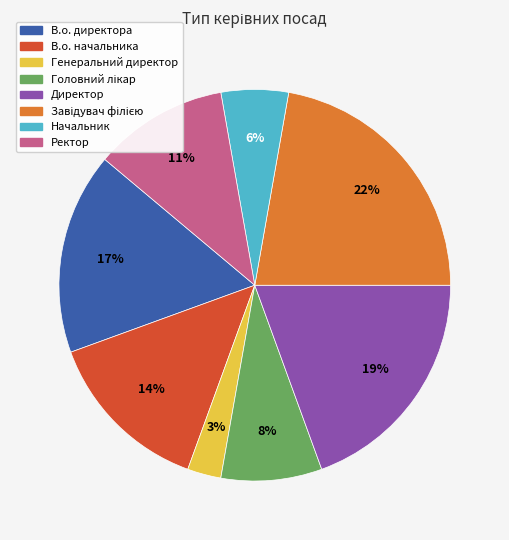

Do Начальник and Ректор together represent more than half of the pie?

No